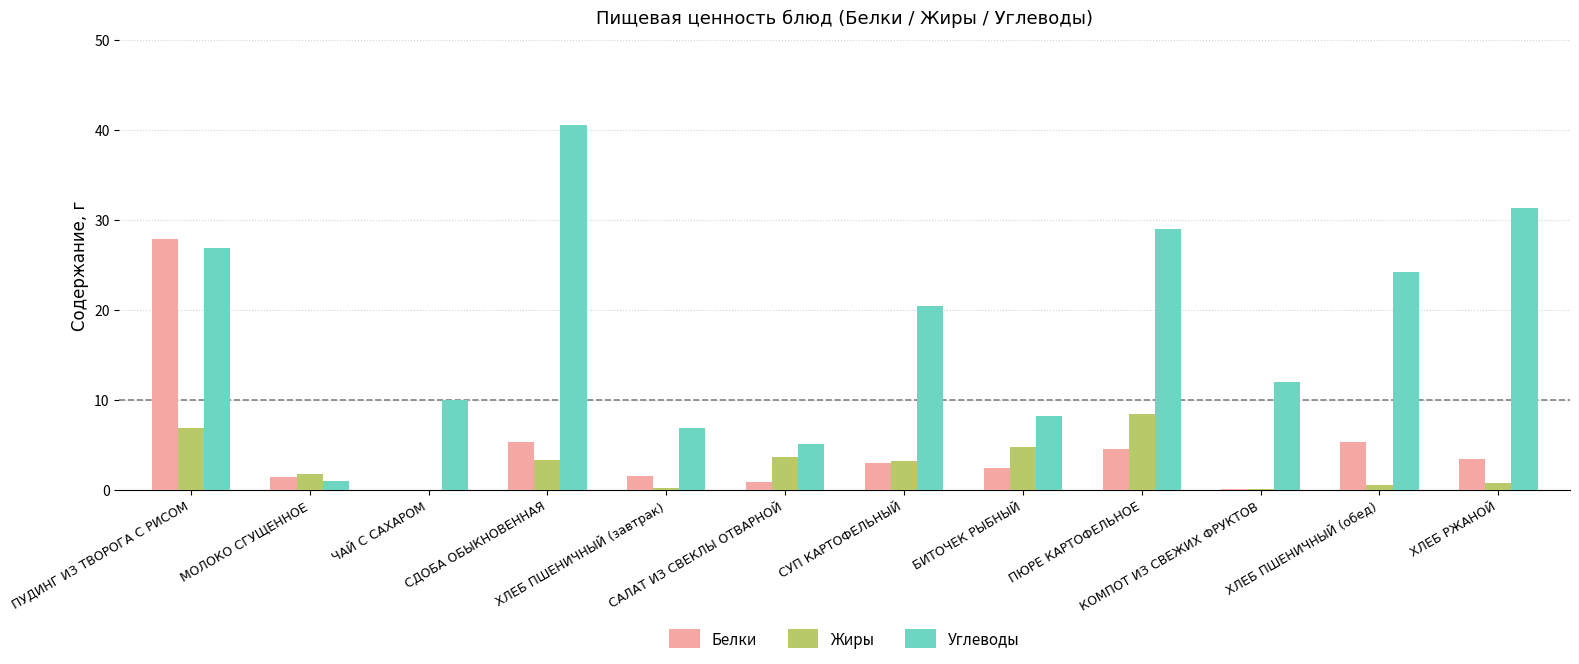

What is the total value across all series at СДОБА ОБЫКНОВЕННАЯ?

49.2